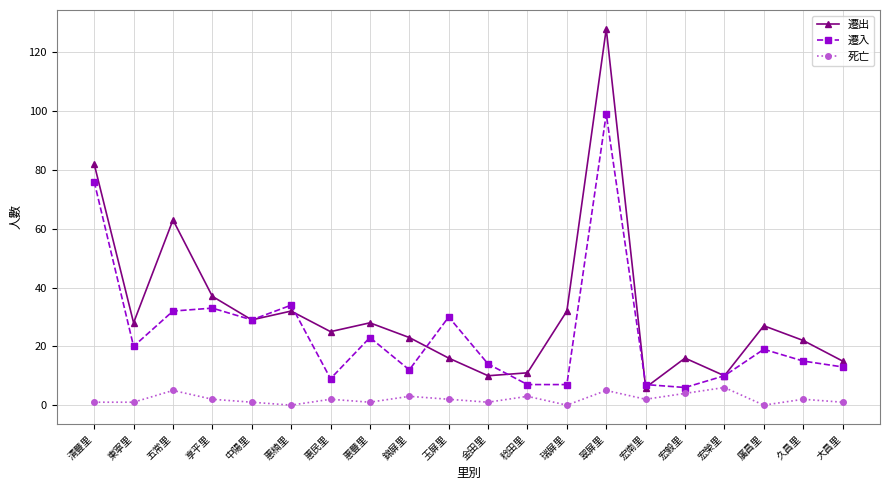

Does the chart have visible grid lines?

Yes